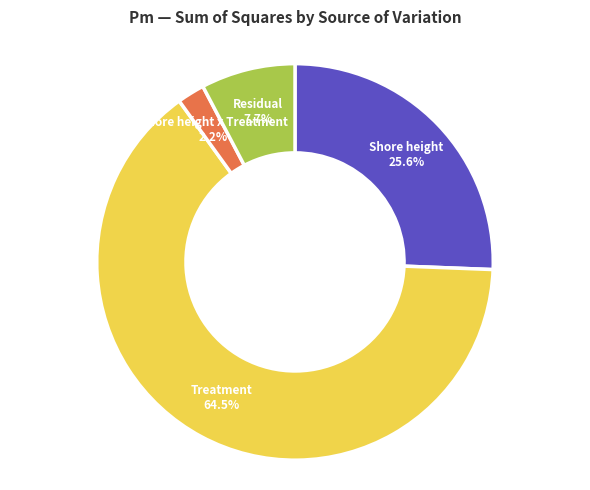

How many slices are in this pie chart?

4